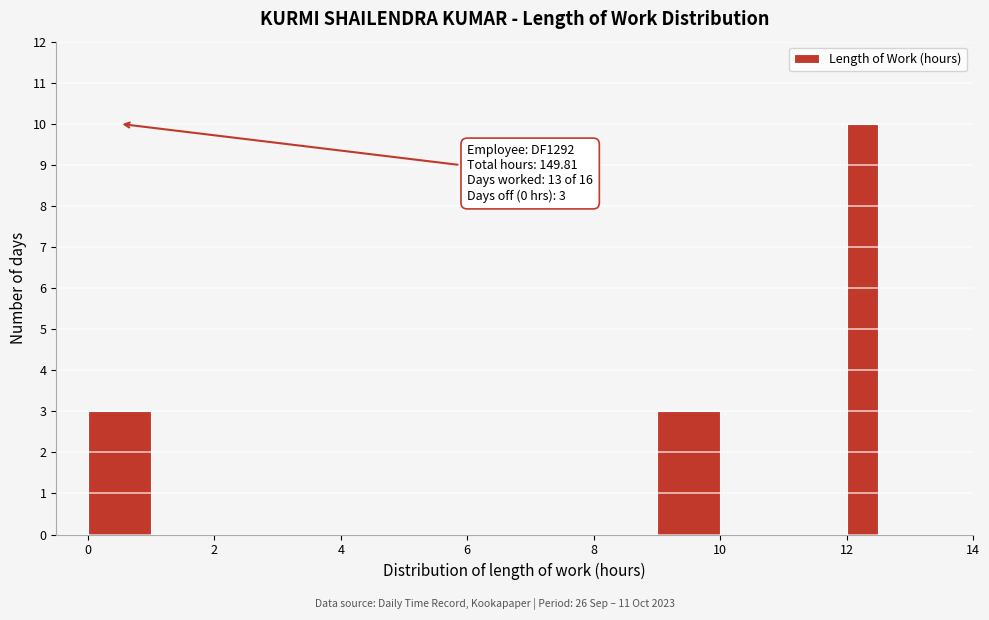

Read against the x-axis, roughly where is the centre of the tallest bar?

12.2